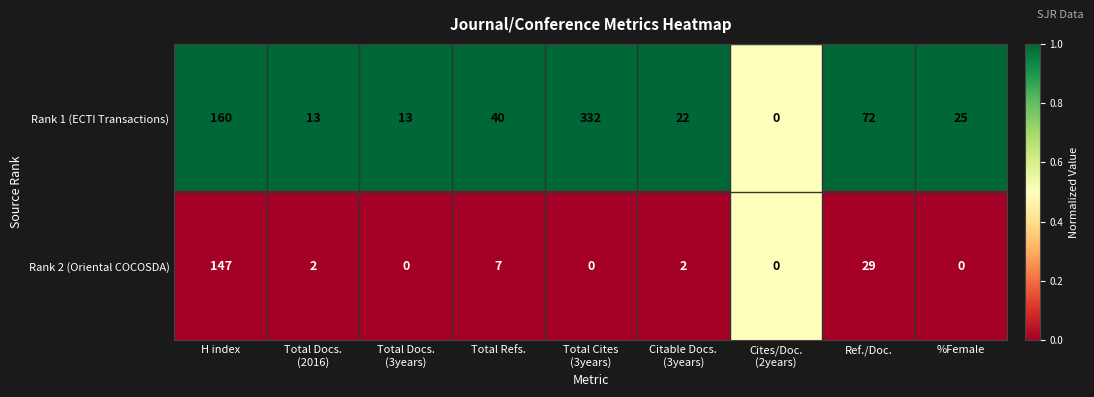

The value of Rank 2 (Oriental COCOSDA) at H index is 254. True or false?

False